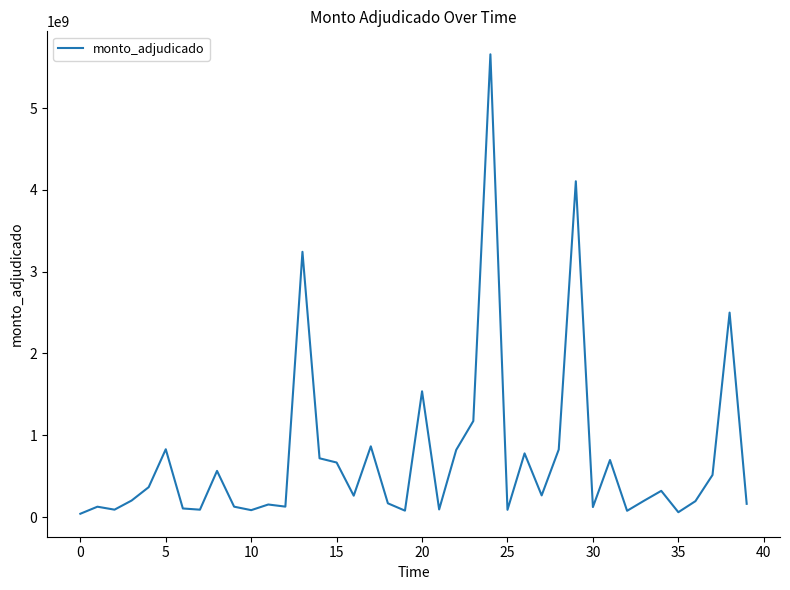

What is the maximum value shown in the chart?

5657148610